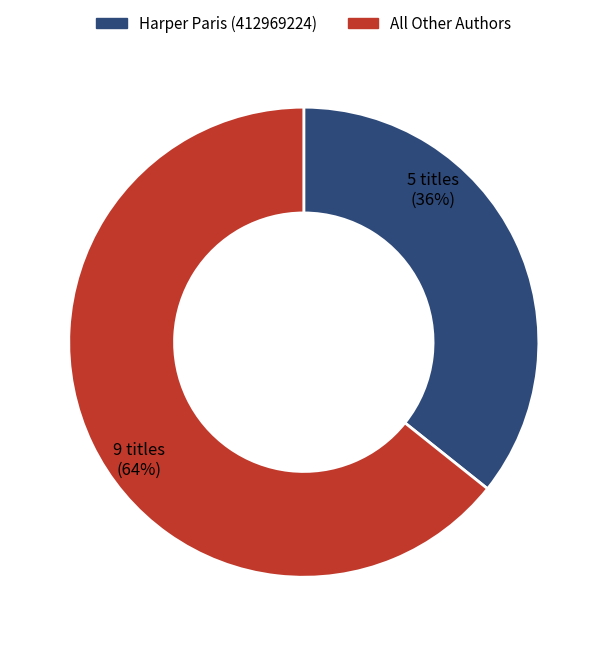

Rank the categories by value from highest to lowest.

All Other Authors, Harper Paris (412969224)